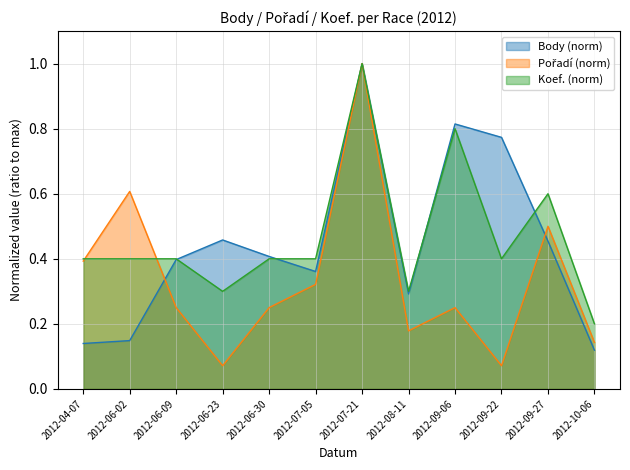

At 2012-06-30, list the series in order from largest to smallest.

Body, Koef., Pořadí